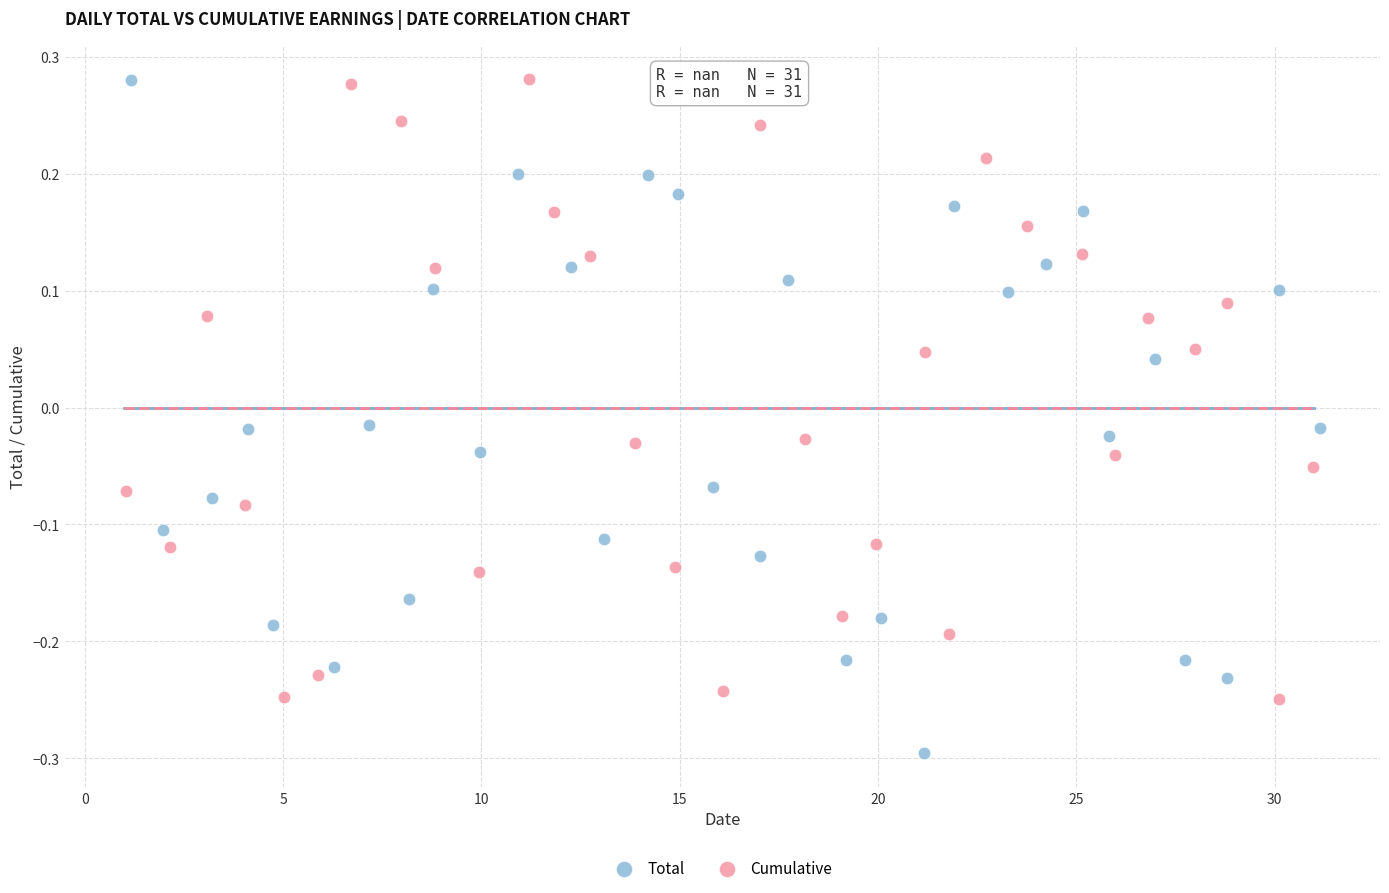

What are all the series names shown in the legend?

Total, Cumulative